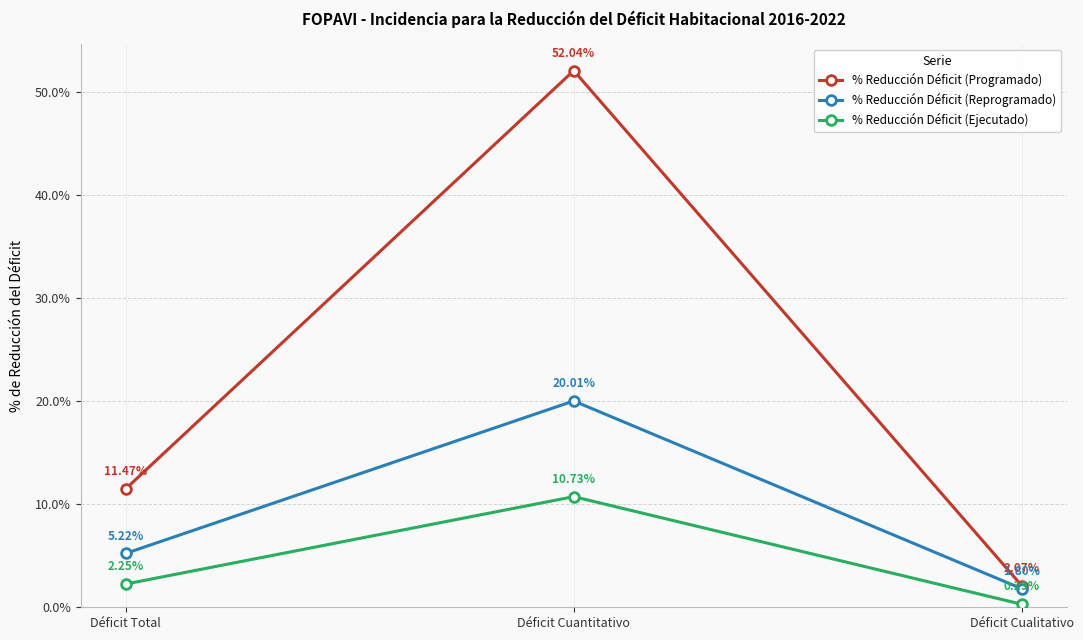

What is the label of the 2nd point from the right?

Déficit Cuantitativo